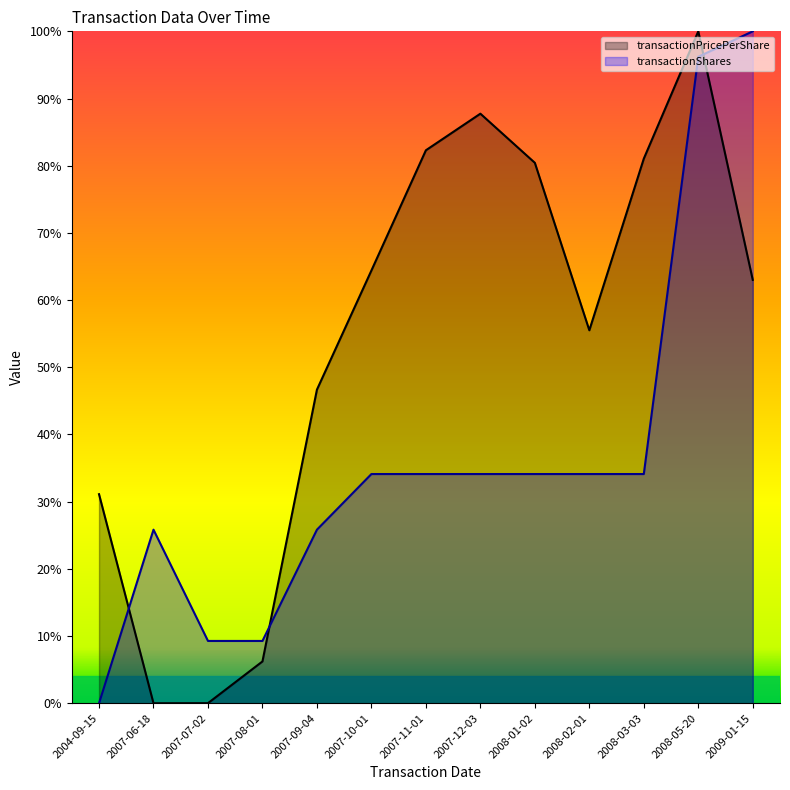

Between which two adjacent categories do transactionShares and transactionPricePerShare first intersect?

2004-09-15 and 2007-06-18